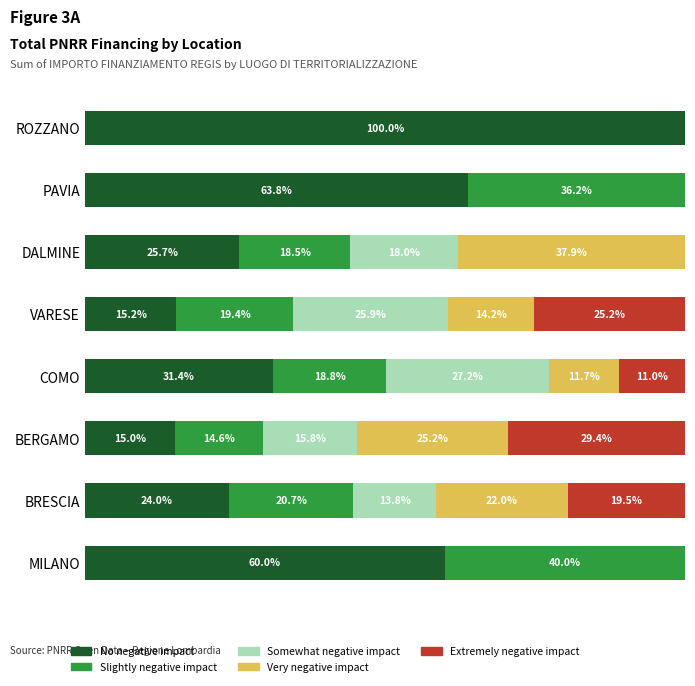

What are all the series names shown in the legend?

No negative impact, Slightly negative impact, Somewhat negative impact, Very negative impact, Extremely negative impact